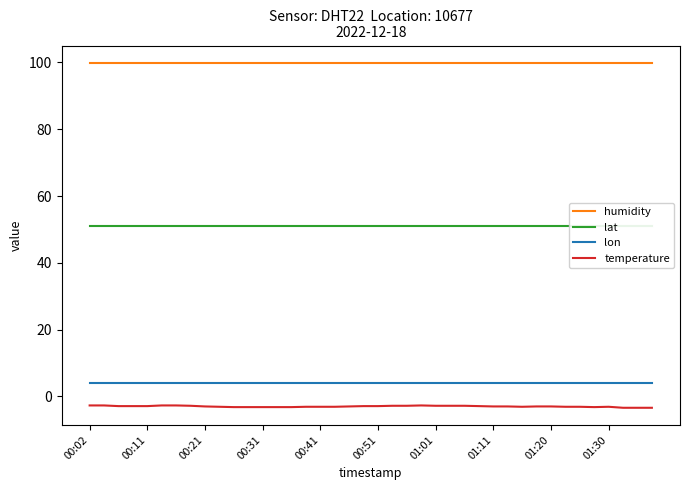

How many lines are shown in the chart?

4